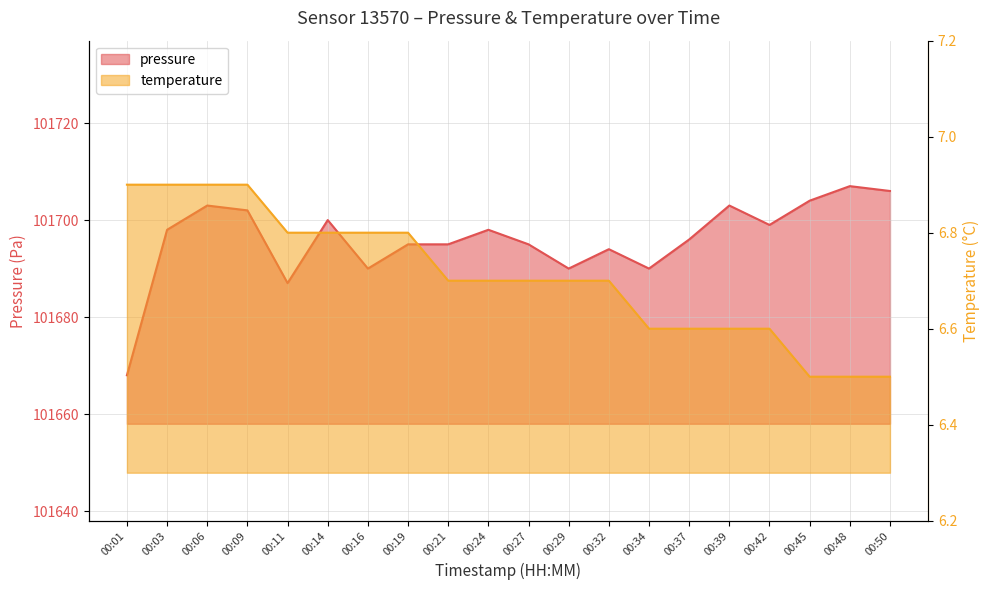

How many lines are shown in the chart?

2